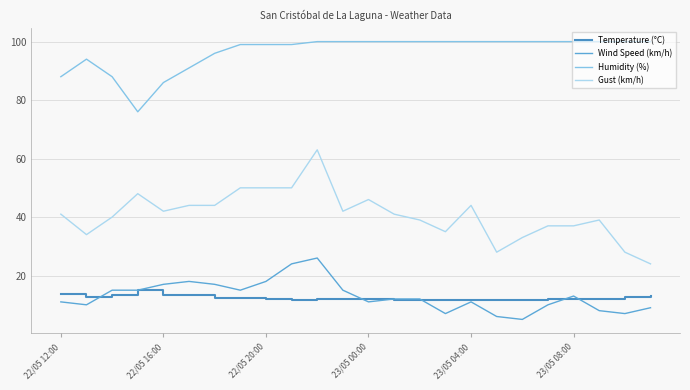

Does the chart display data point markers on the line(s)?

No